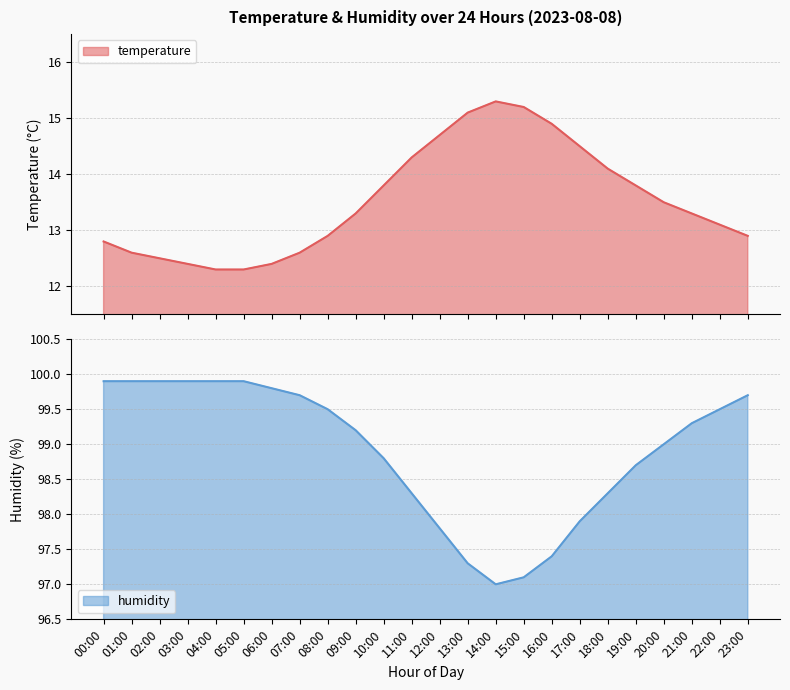

True or false: temperature has more than 0 interior local peaks.

True